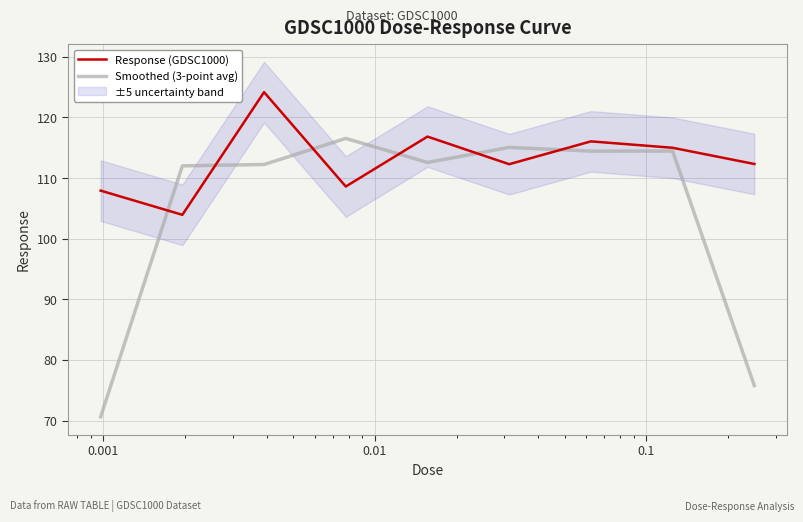

What is the maximum value for Smoothed (3-point avg)?

116.5